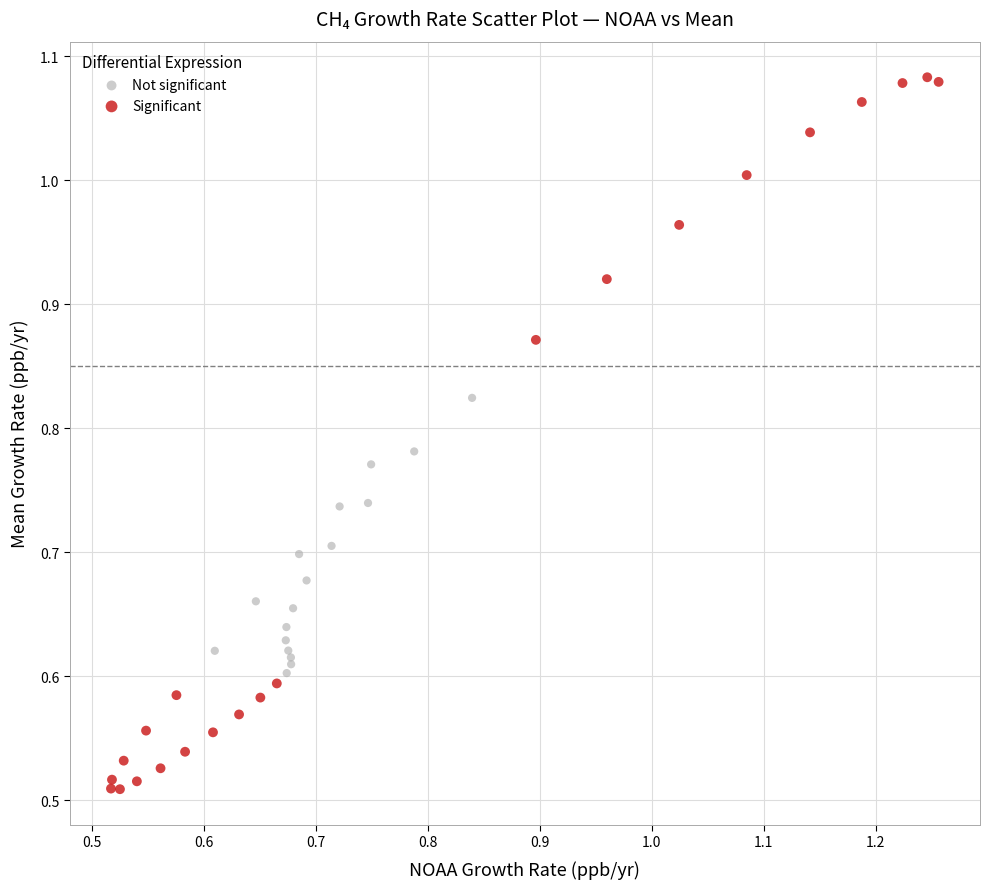

Which series has the largest Y range (max minus min)?

Significant